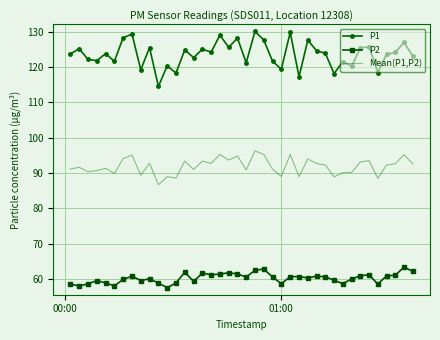

What is the greatest value displayed?

130.1